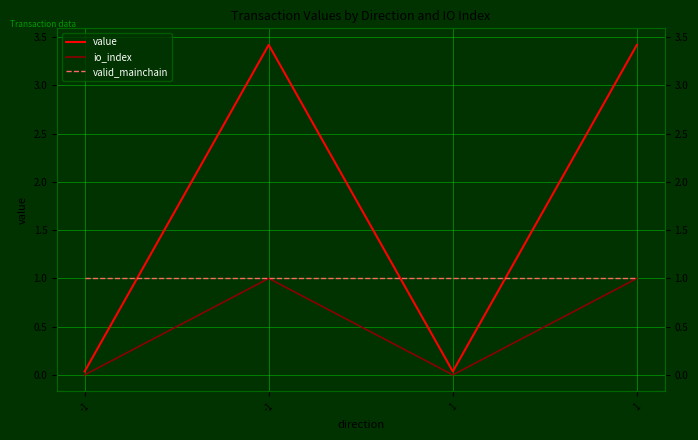

Which series has the largest total across all categories?

value